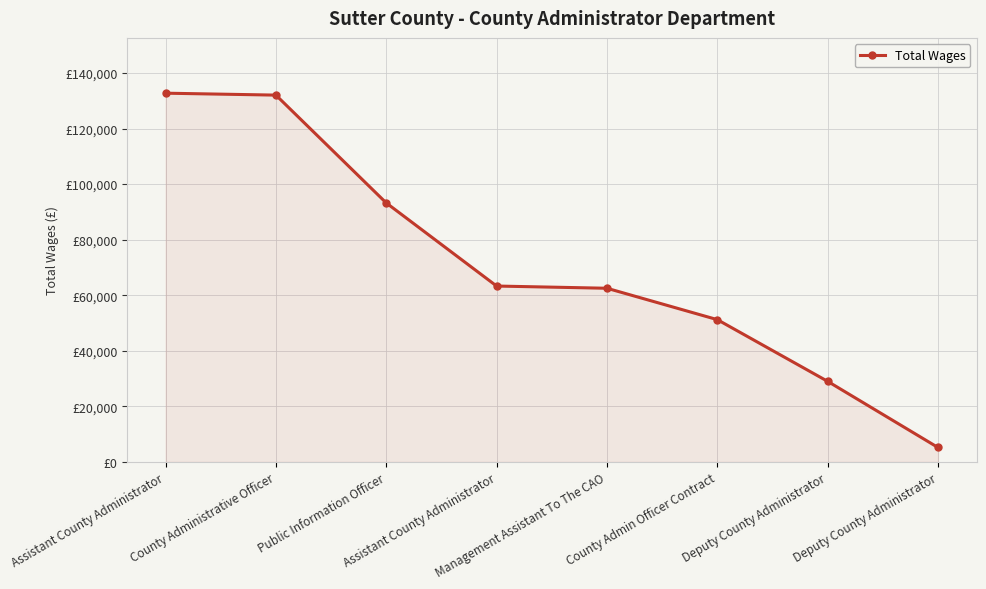

What is the average value?

71147